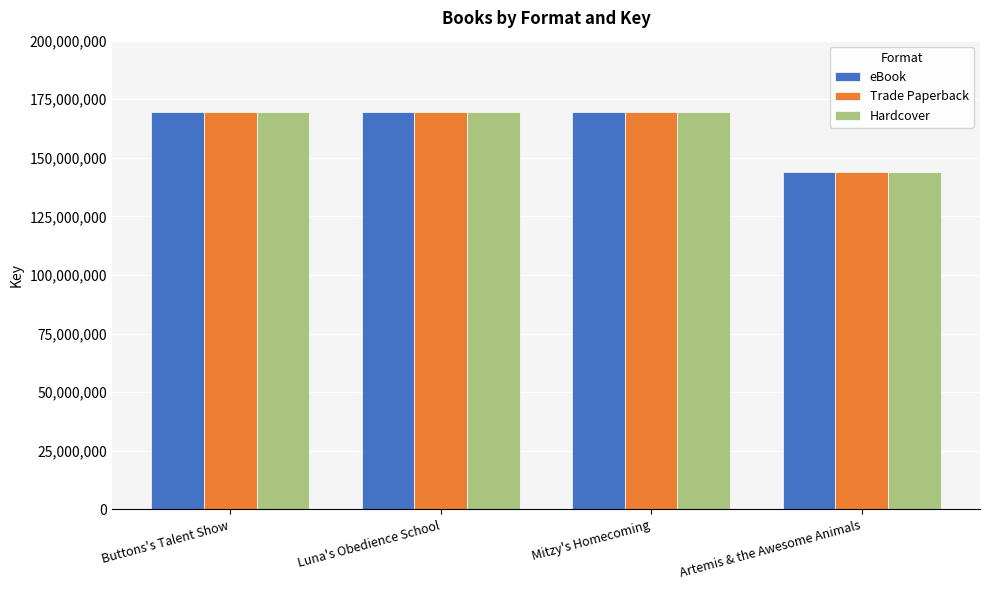

What is the lowest value of the eBook series?

143997922